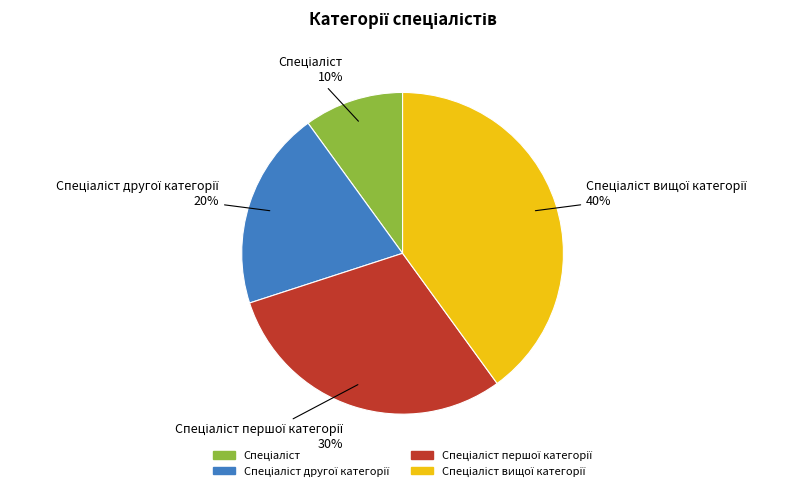

Does any single category account for the majority?

No